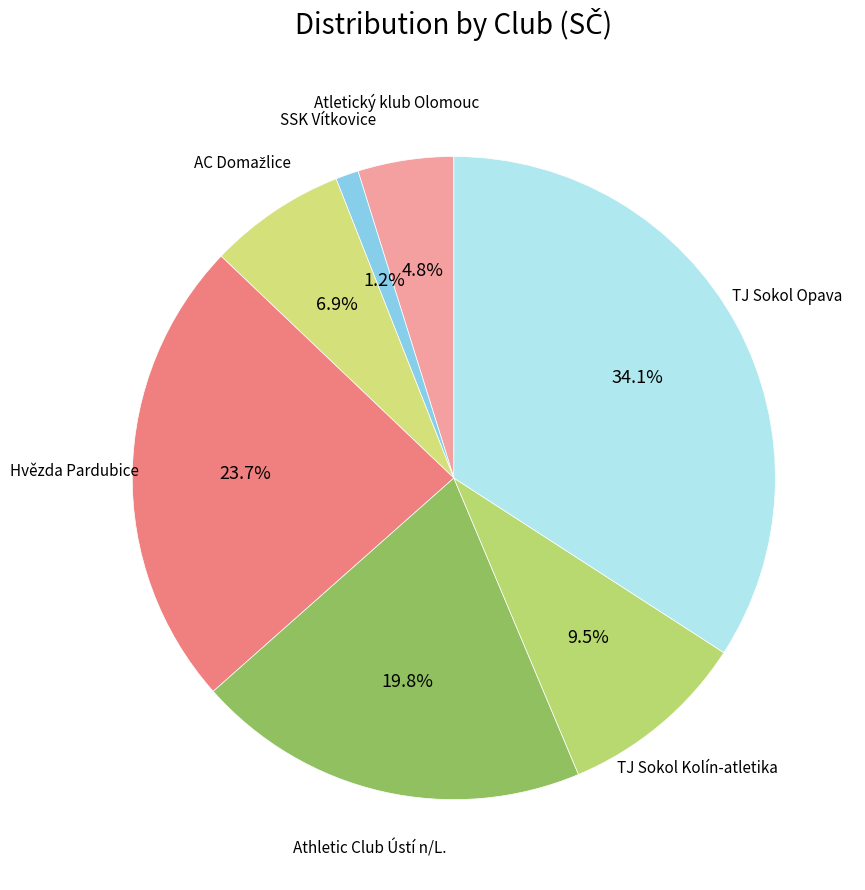

Is there a majority slice in this chart?

No